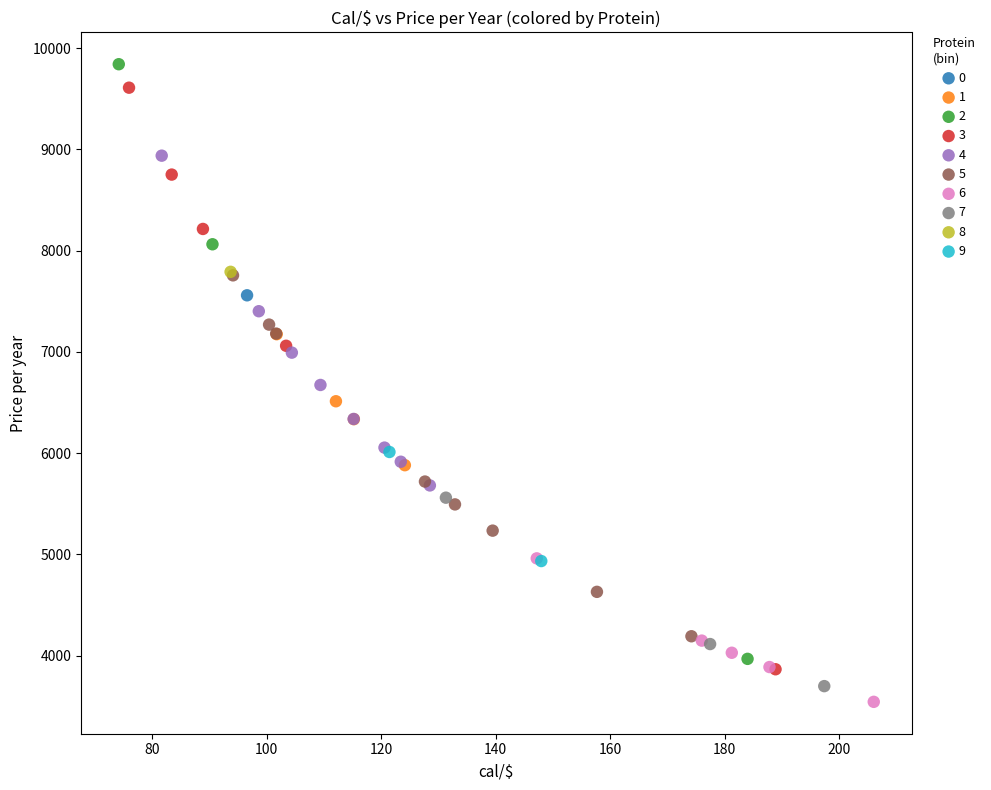

Which series contains the lowest Y value?

6